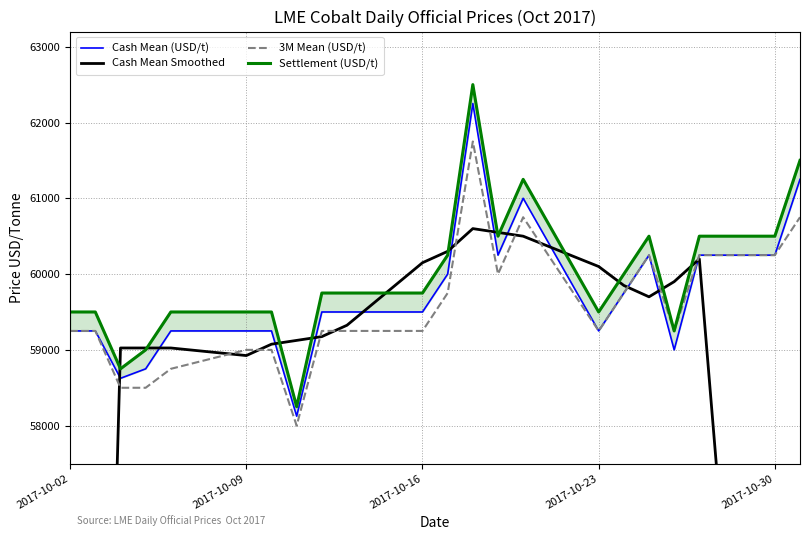

How many intersections are there between Cash Mean Smoothed and Cash Mean (USD/t)?

12